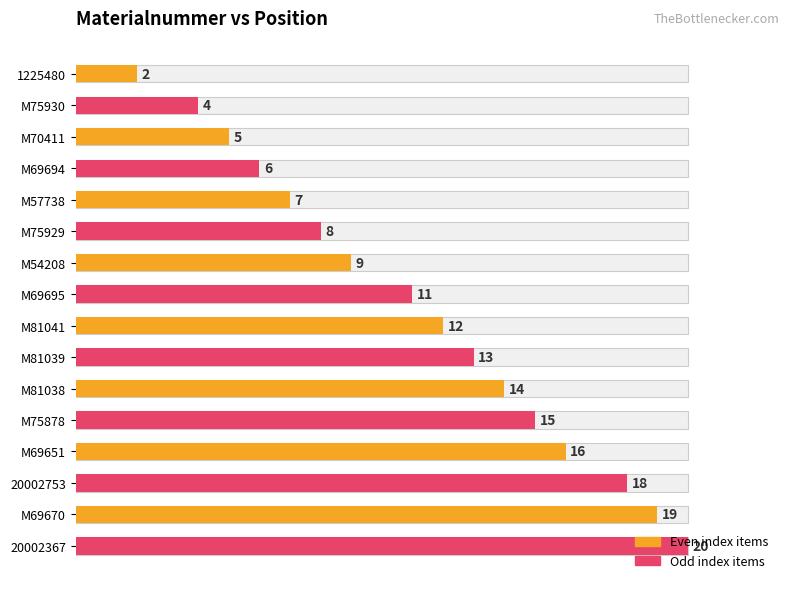

Reading left to right, extract all data points from this chart.

2	4	5	6	7	8	9	11	12	13	14	15	16	18	19	20